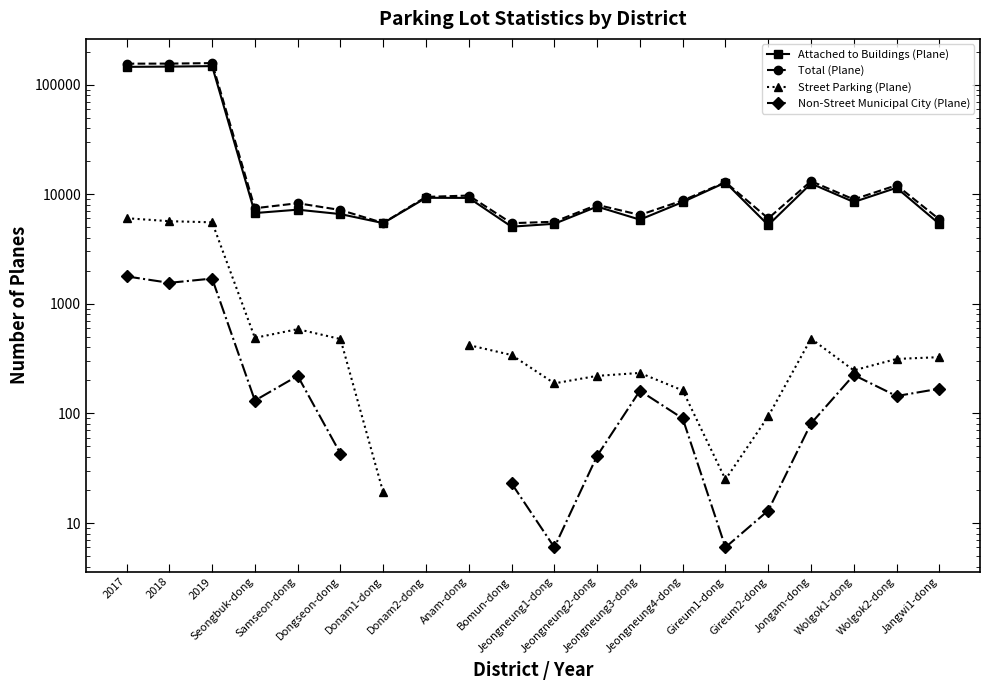

What is the difference between the maximum and minimum values in the Street Parking (Plane) series?

6017.0